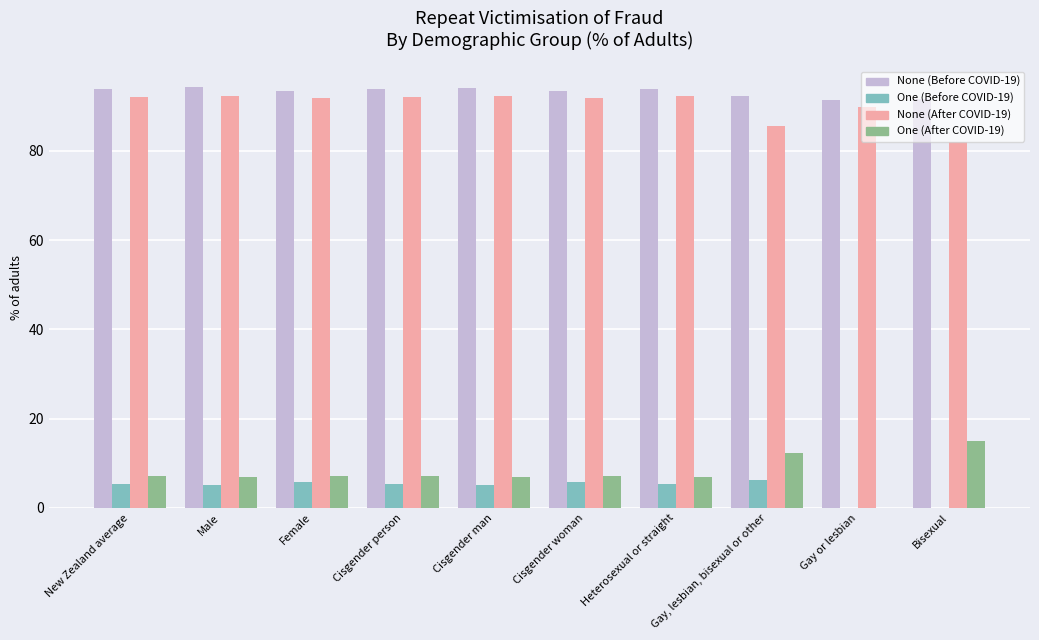

Is it true that One (After COVID-19) equals -7.2 at Gay or lesbian?

False